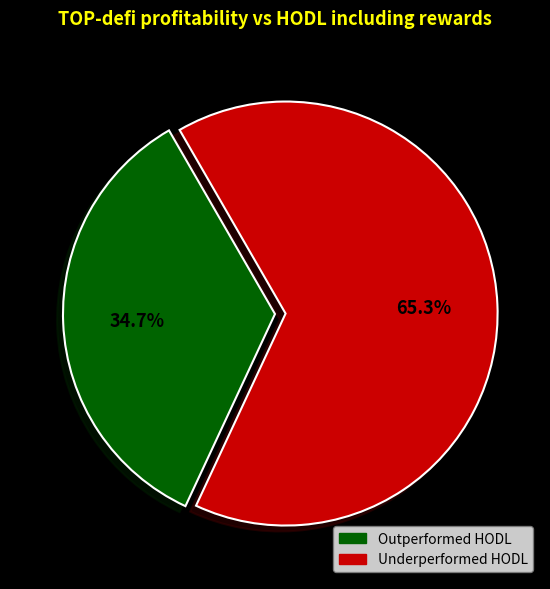

Rank the categories by value from lowest to highest.

Outperformed HODL, Underperformed HODL